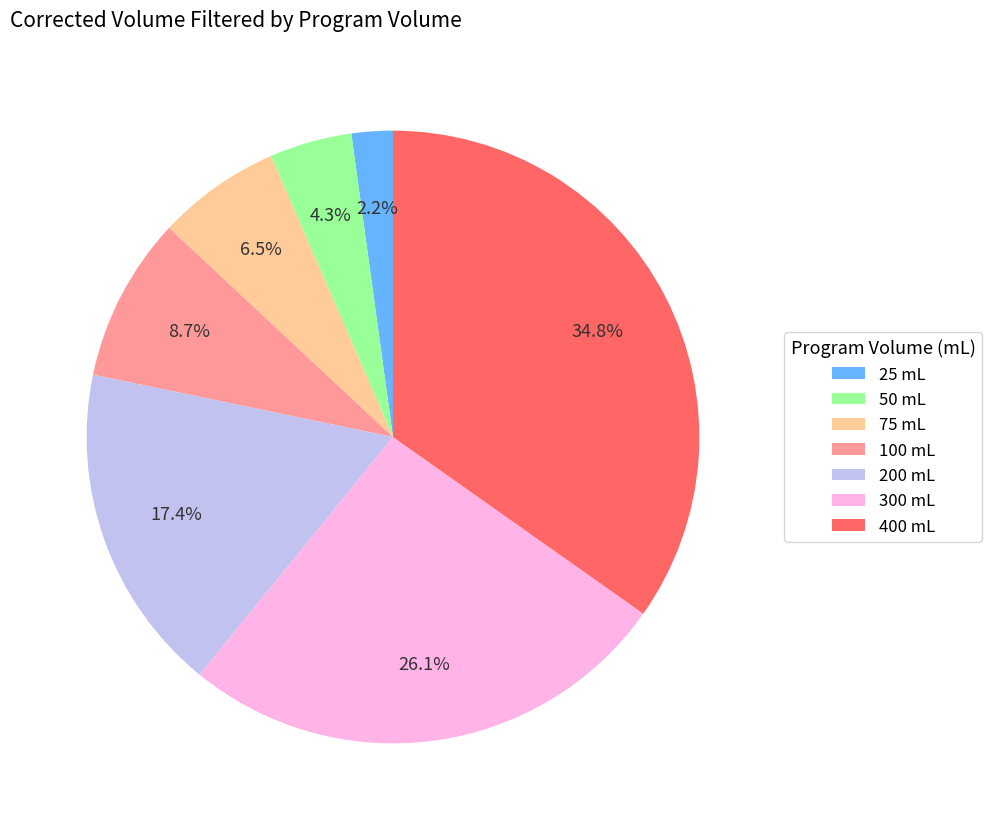

Between 50 and 200, which is larger?

200